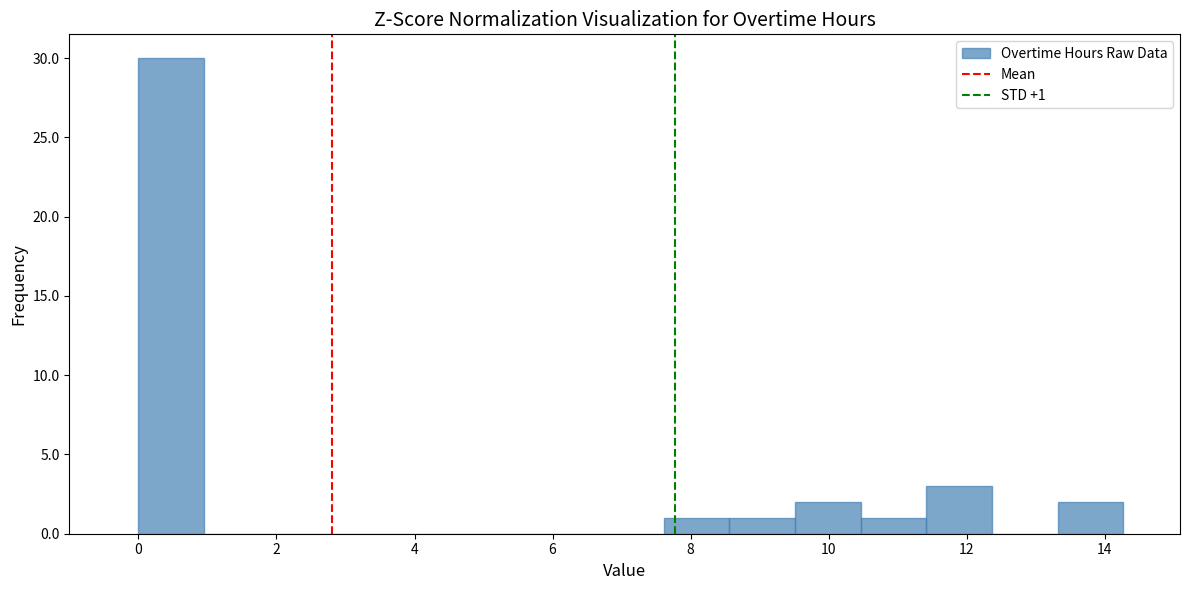

Which range on the x-axis has the tallest bar?

0.0 to 1.0